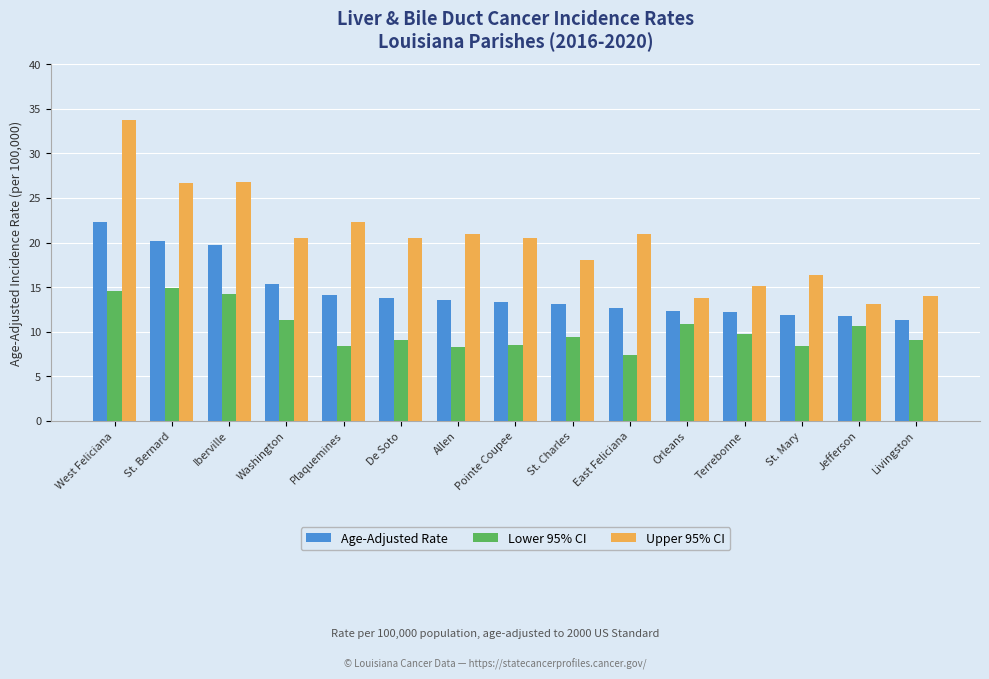

List the series in order of their peak value, lowest first.

Lower 95% CI, Age-Adjusted Rate, Upper 95% CI